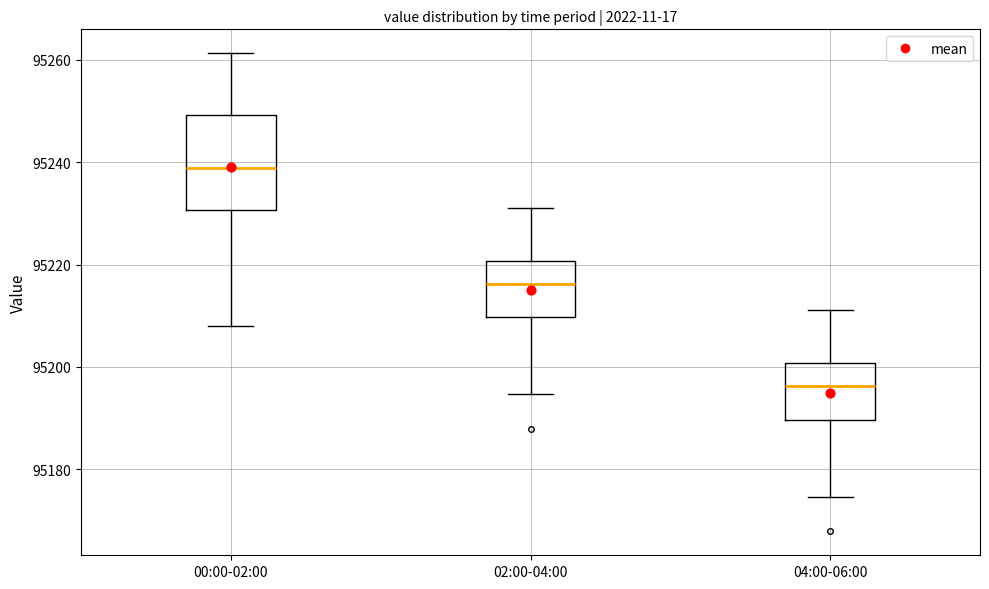

Where is the upper edge of the box for 04:00-06:00 on the y-axis? The values are not printed on the chart, so give them approximately, as read against the axis.

95200